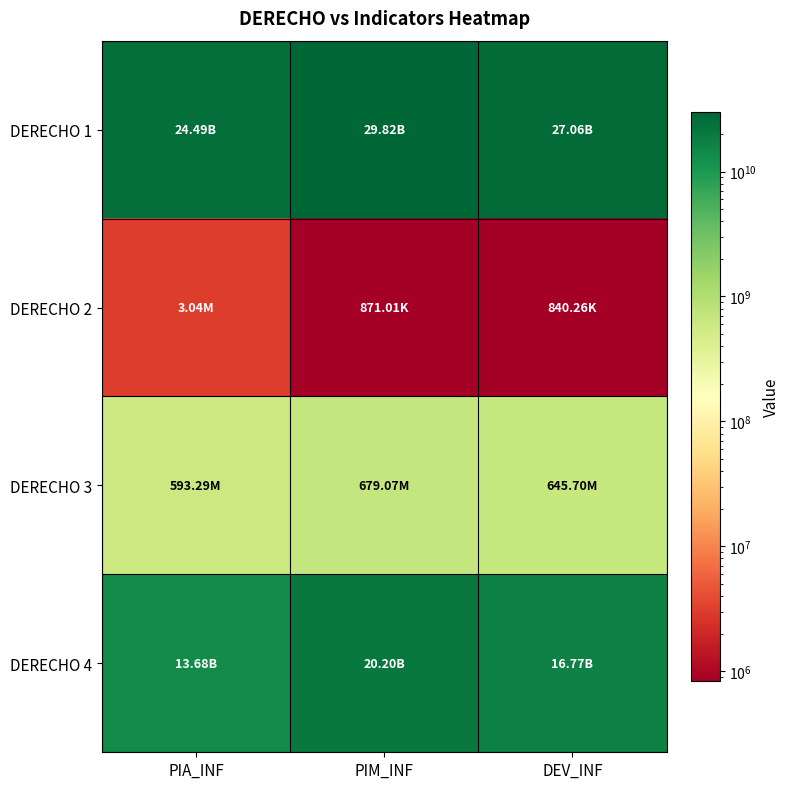

Reading left to right, transcribe all the data shown in this chart.

DERECHO 1: PIA_INF=24493862637.9	PIM_INF=29822621245.4	DEV_INF=27059890986.9
DERECHO 2: PIA_INF=3035682.0	PIM_INF=871006.0	DEV_INF=840255.9
DERECHO 3: PIA_INF=593292824.0	PIM_INF=679070045.3	DEV_INF=645699552.2
DERECHO 4: PIA_INF=13678774607.6	PIM_INF=20196326654.1	DEV_INF=16772671518.8